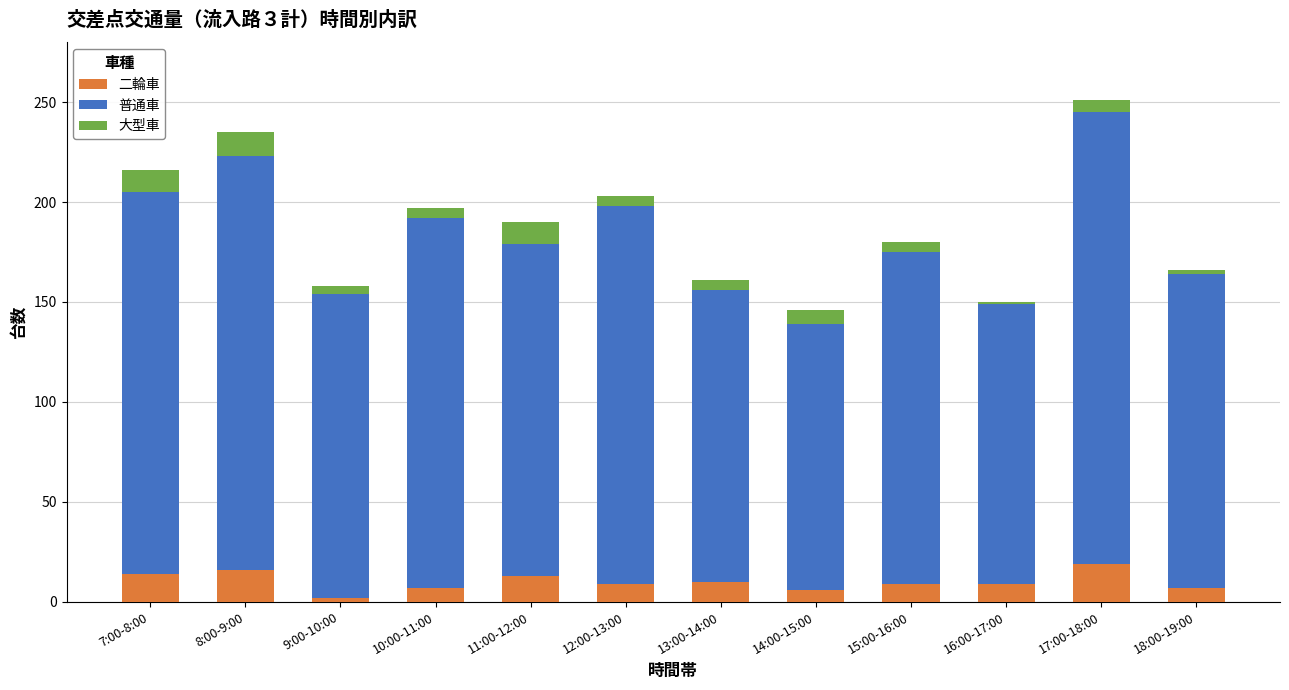

What is the sum of all 二輪車 values?

121